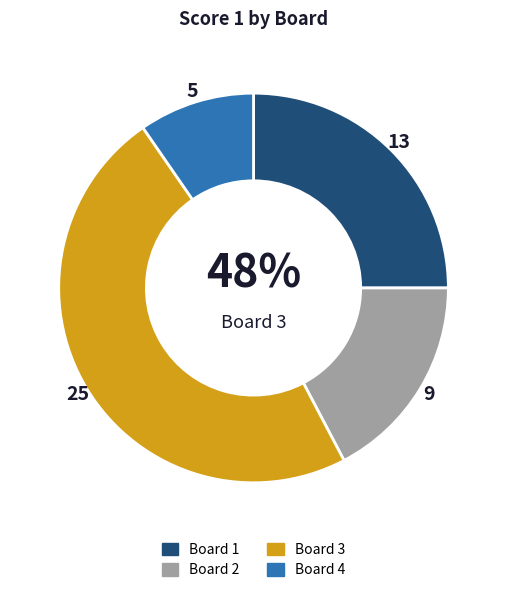

Which has a higher value, 4 or 2?

2